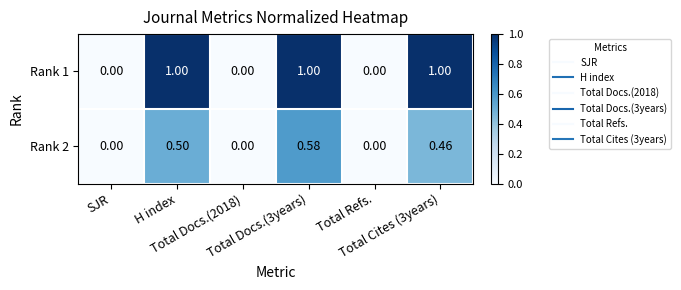

How many distinct data groups are displayed?

2